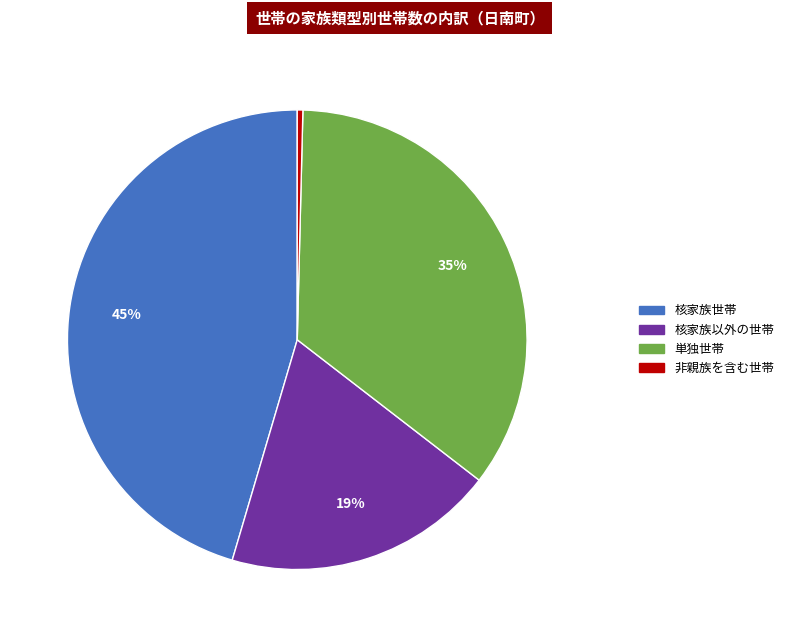

To the nearest percent, what percentage of the pie is 単独世帯?

35%